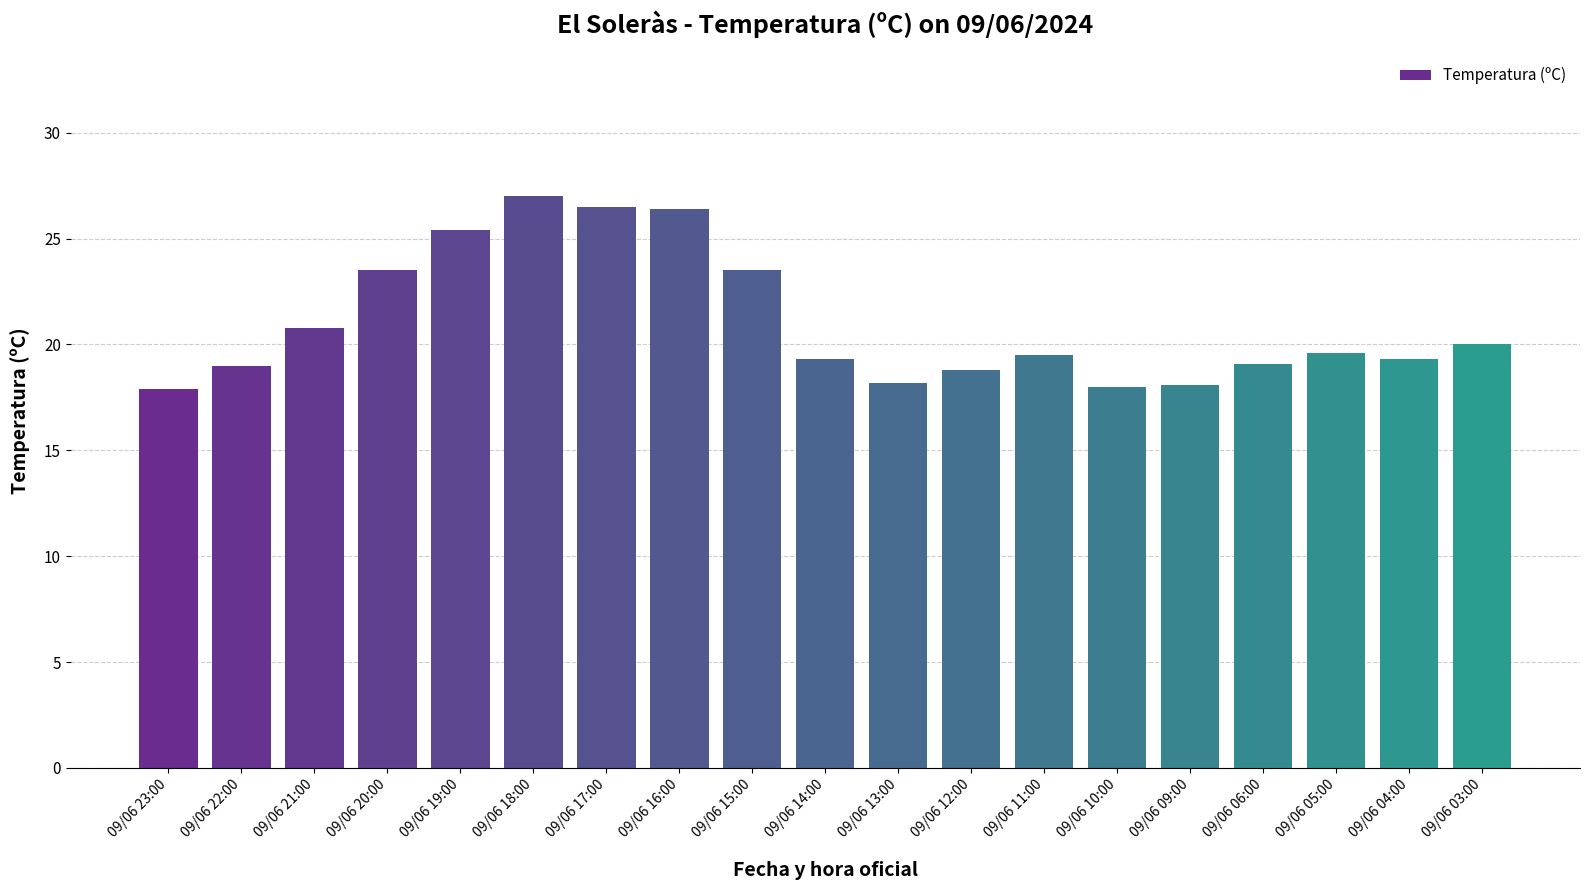

Which has a higher value, 09/06 06:00 or 09/06 21:00?

09/06 21:00